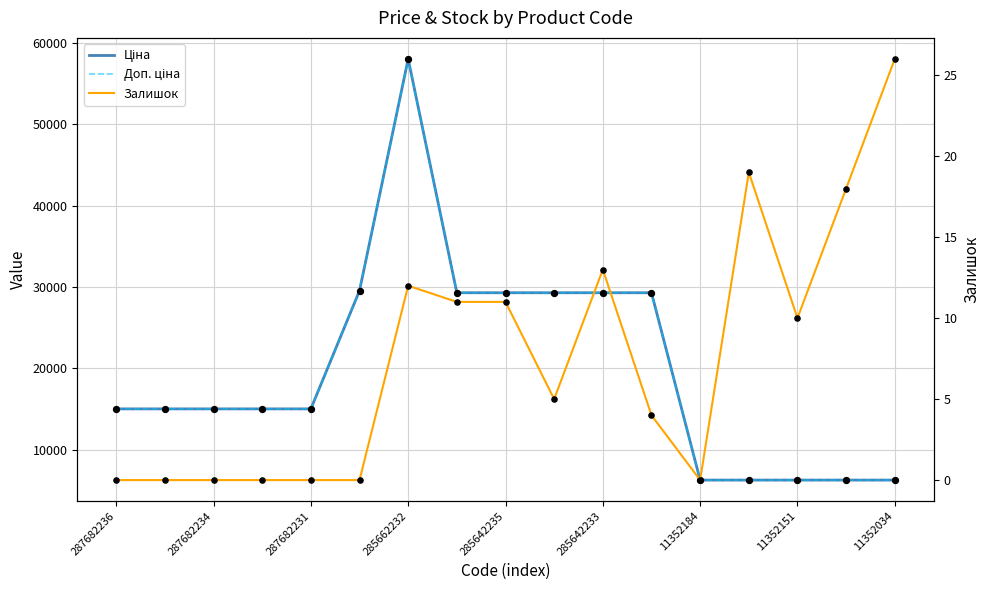

What are all the series names shown in the legend?

Ціна, Доп. ціна, Залишок